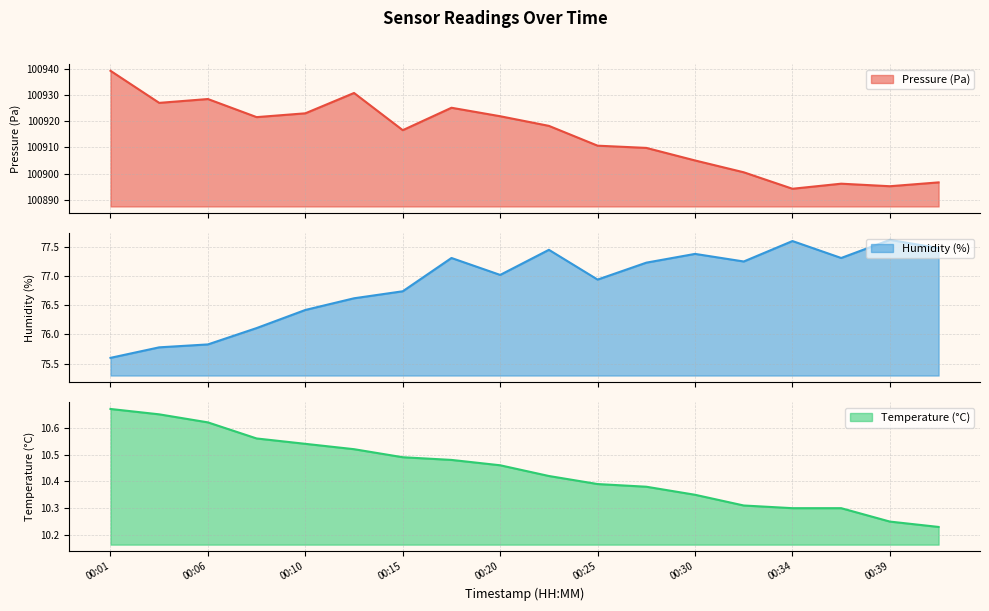

Read the humidity value at 00:15.

76.7